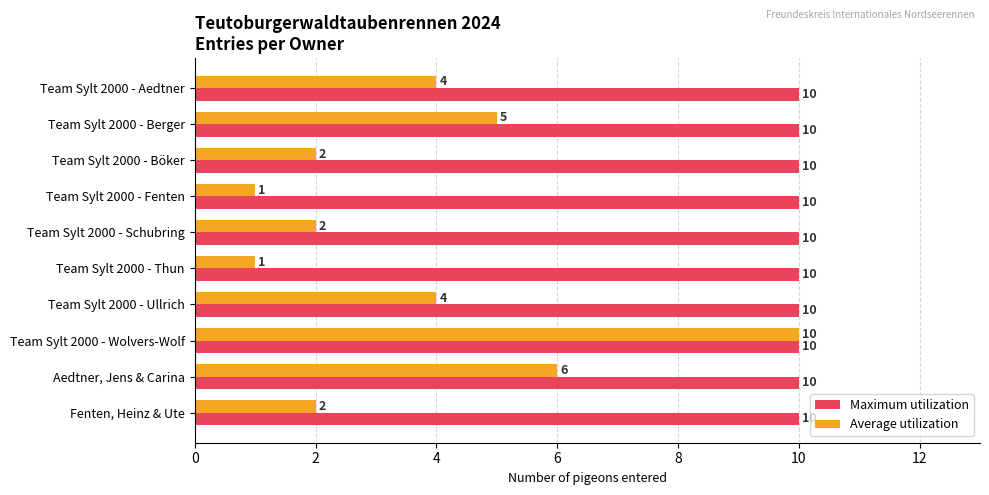

Between Aedtner, Jens & Carina and Fenten, Heinz & Ute, which series saw the biggest shift?

Average utilization